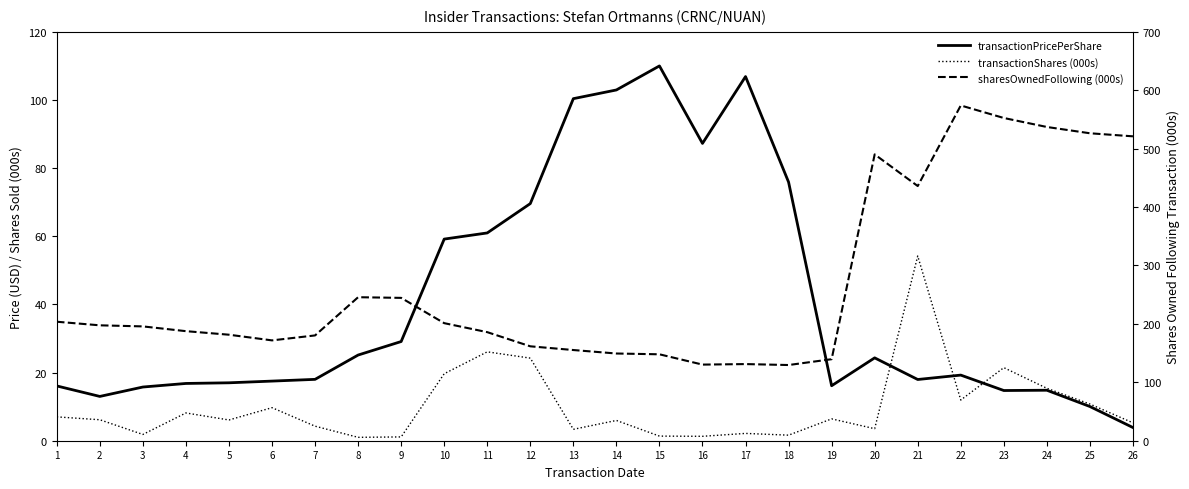

Reading right to left, list all the values displayed in this chart.

transactionPricePerShare: 26=3.9	25=10.0	24=14.8	23=14.7	22=19.3	21=18.0	20=24.3	19=16.1	18=75.9	17=106.9	16=87.3	15=110.0	14=102.9	13=100.4	12=69.6	11=61.0	10=59.2	9=29.1	8=25.1	7=18.0	6=17.5	5=17.0	4=16.8	3=15.8	2=13.0	1=16.1
transactionShares (000s): 26=5.2	25=10.8	24=15.4	23=21.4	22=11.9	21=54.2	20=3.5	19=6.4	18=1.6	17=2.1	16=1.3	15=1.4	14=6.0	13=3.3	12=24.2	11=26.1	10=19.7	9=1.1	8=1.0	7=4.3	6=9.7	5=6.1	4=8.2	3=1.8	2=6.2	1=7.0
sharesOwnedFollowing (000s): 26=521.1	25=526.4	24=537.1	23=552.5	22=574.0	21=436.0	20=490.2	19=139.6	18=129.6	17=131.2	16=130.3	15=148.0	14=149.3	13=155.3	12=161.6	11=185.9	10=201.3	9=244.6	8=245.7	7=180.3	6=171.8	5=181.5	4=187.6	3=195.7	2=197.6	1=203.7